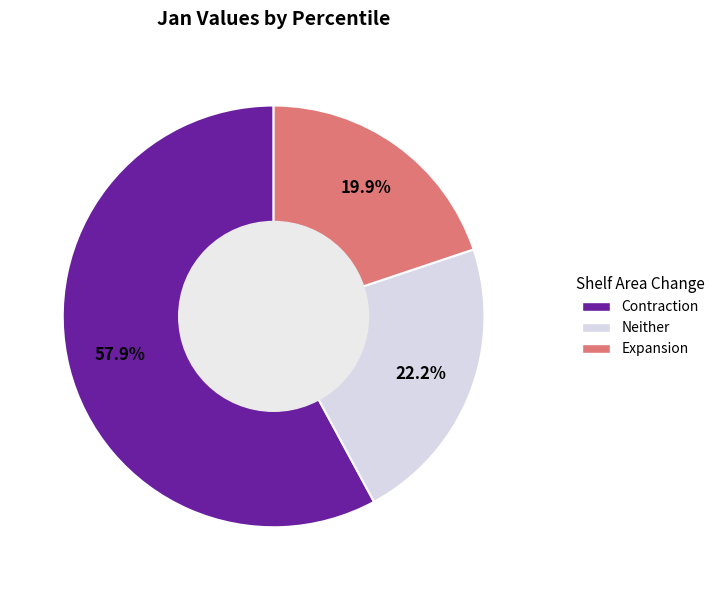

Which category accounts for the majority?

Contraction